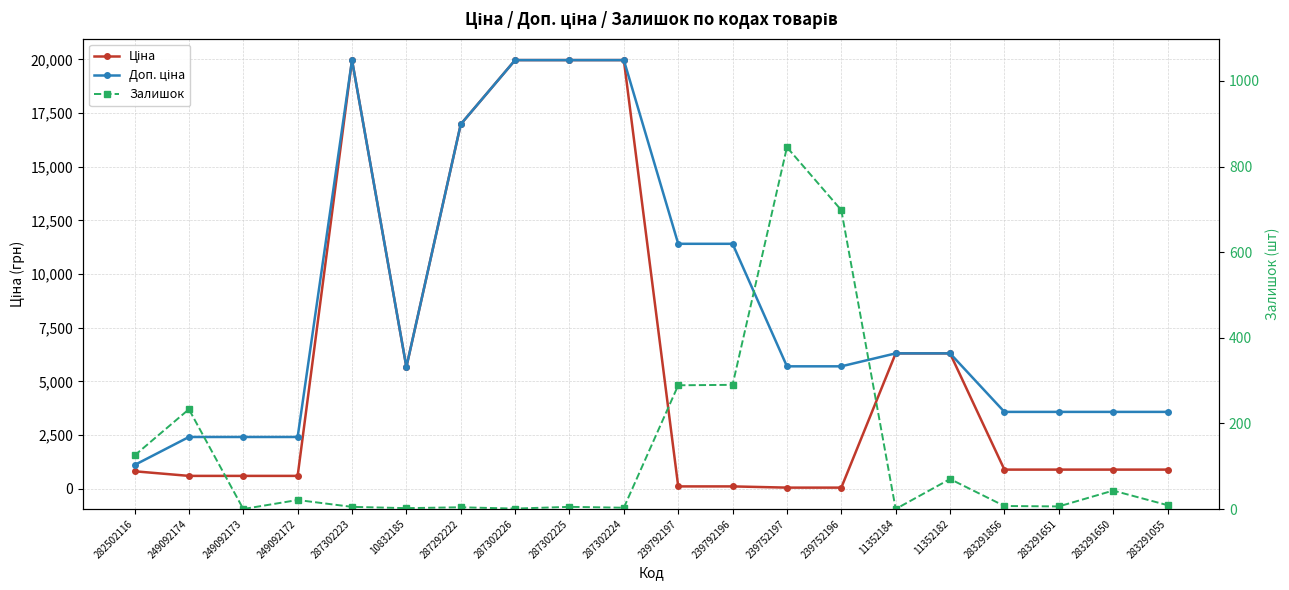

What is the spread (max minus min) of values at 283291651?

3577.6